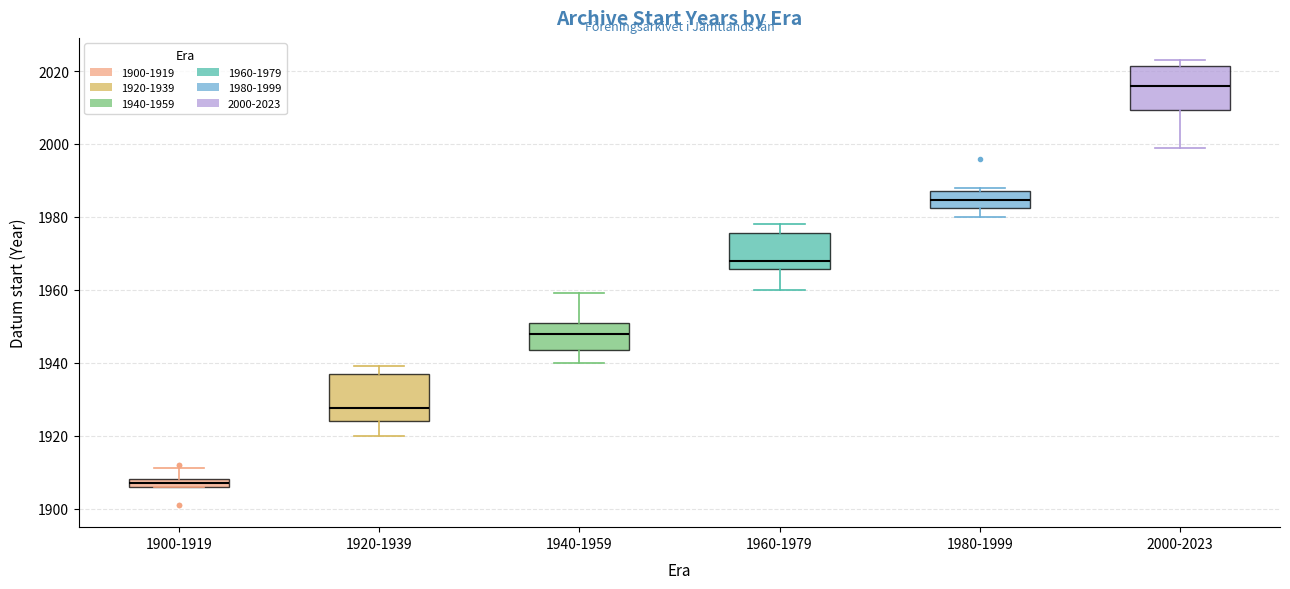

Which box has the lowest median line?

1900-1919